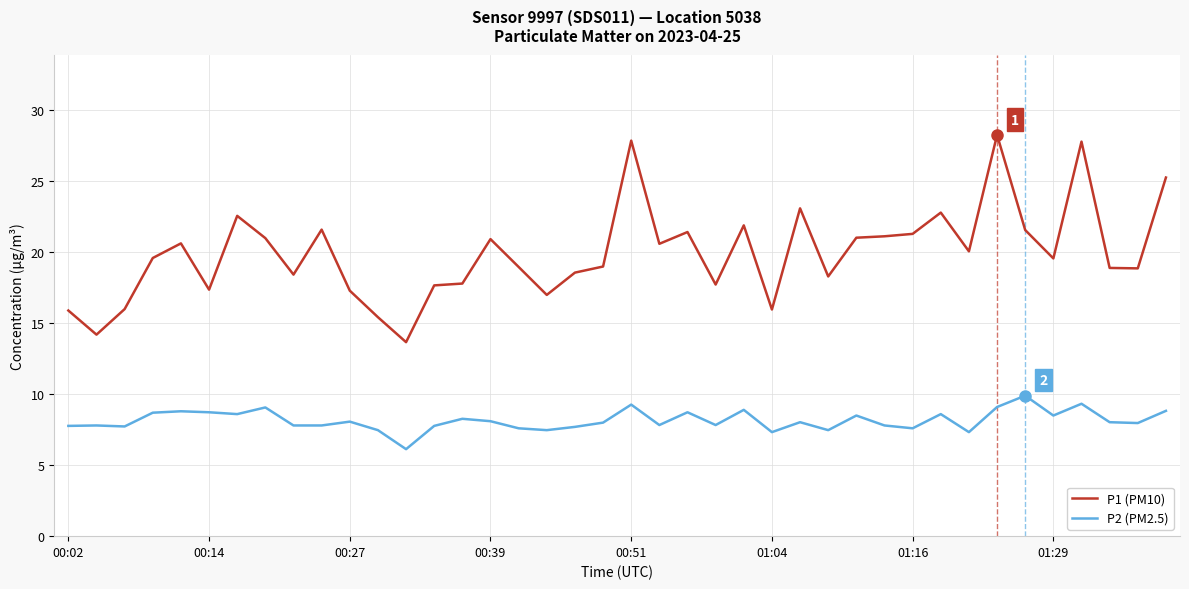

List the series in order of their overall mean, highest first.

P1 (PM10), P2 (PM2.5)